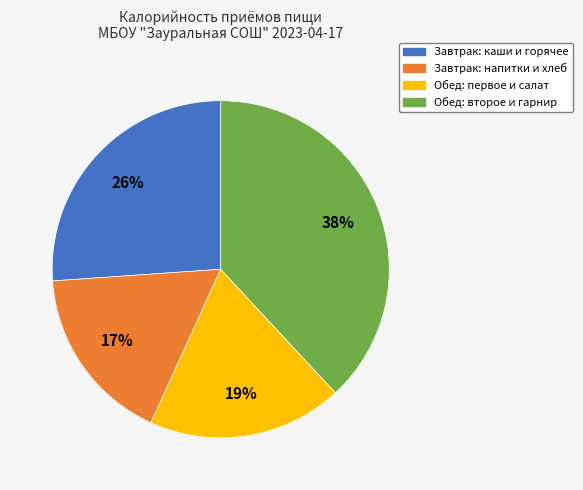

To the nearest percent, what is the difference between the largest and smallest slice percentages?

21%